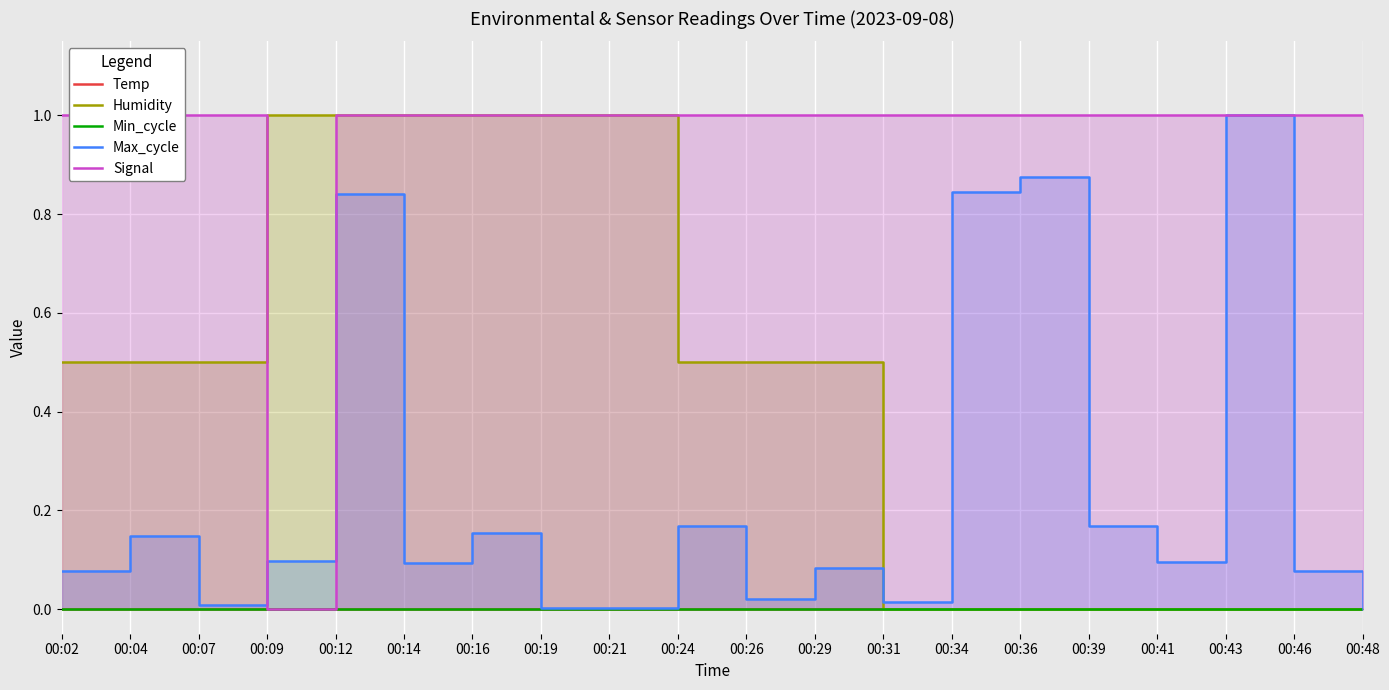

List the labels in order of Temp value, smallest first.

00:02, 00:04, 00:07, 00:09, 00:12, 00:14, 00:16, 00:19, 00:21, 00:24, 00:26, 00:29, 00:31, 00:34, 00:36, 00:39, 00:41, 00:43, 00:46, 00:48